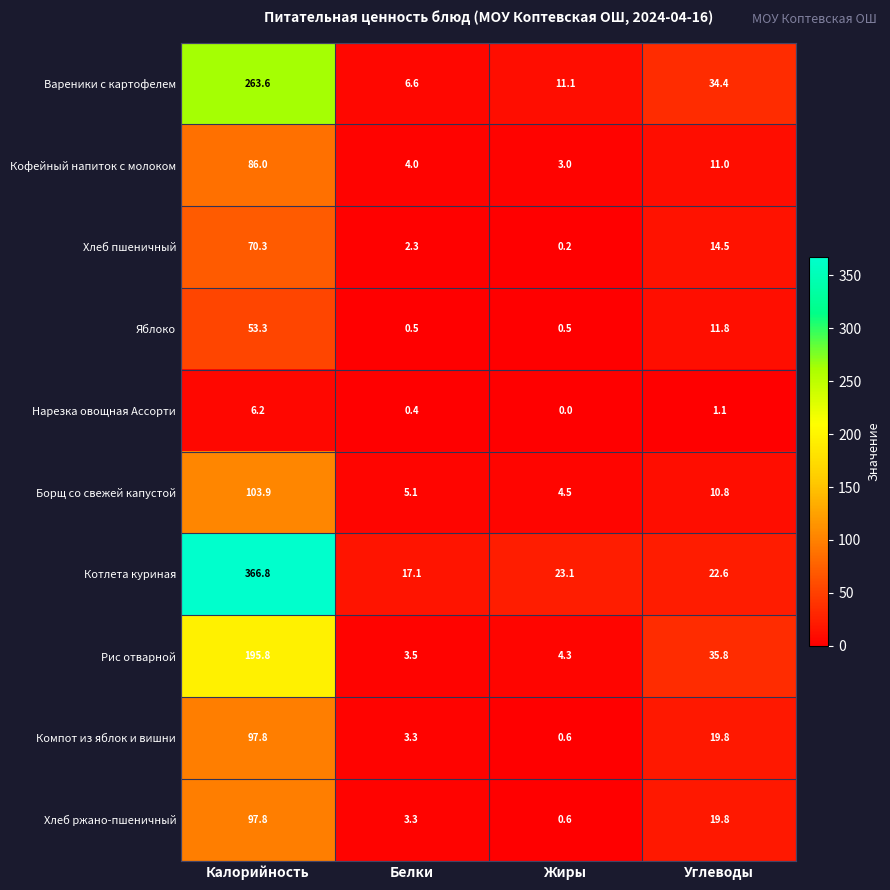

What is the difference between the Компот из яблок и вишни values at Углеводы and Жиры?

19.2